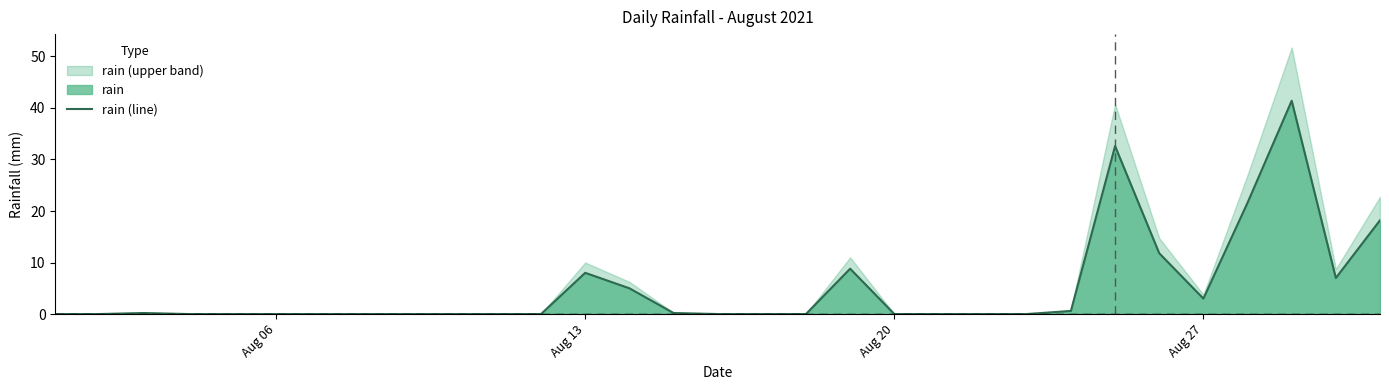

The rain (line) series shows 23.0 at Aug 20. True or false?

False